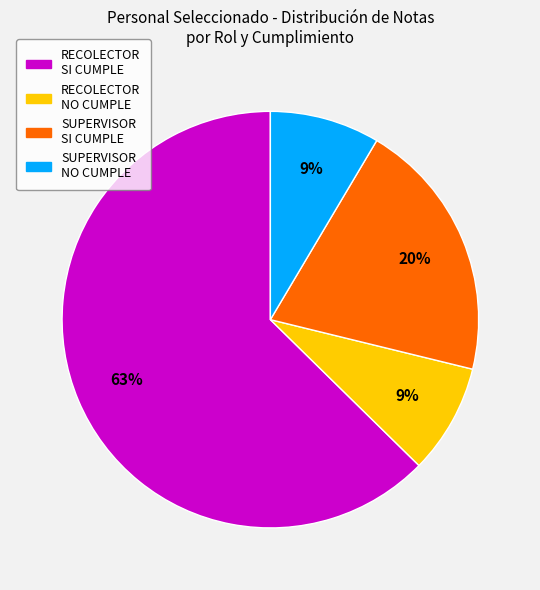

Is there a majority slice in this chart?

Yes